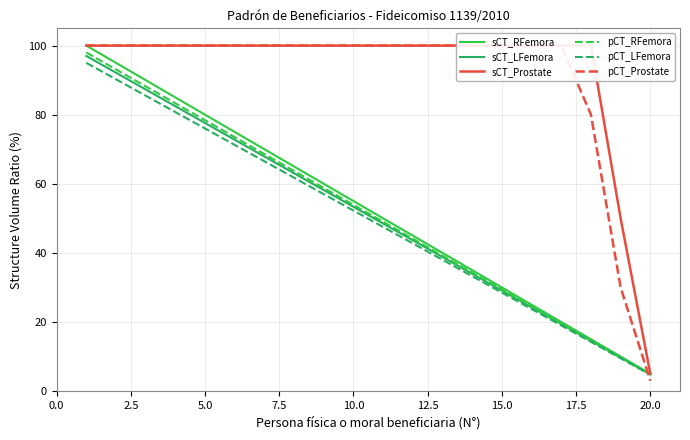

How many data points in sCT_RFemora are less than 55?

10